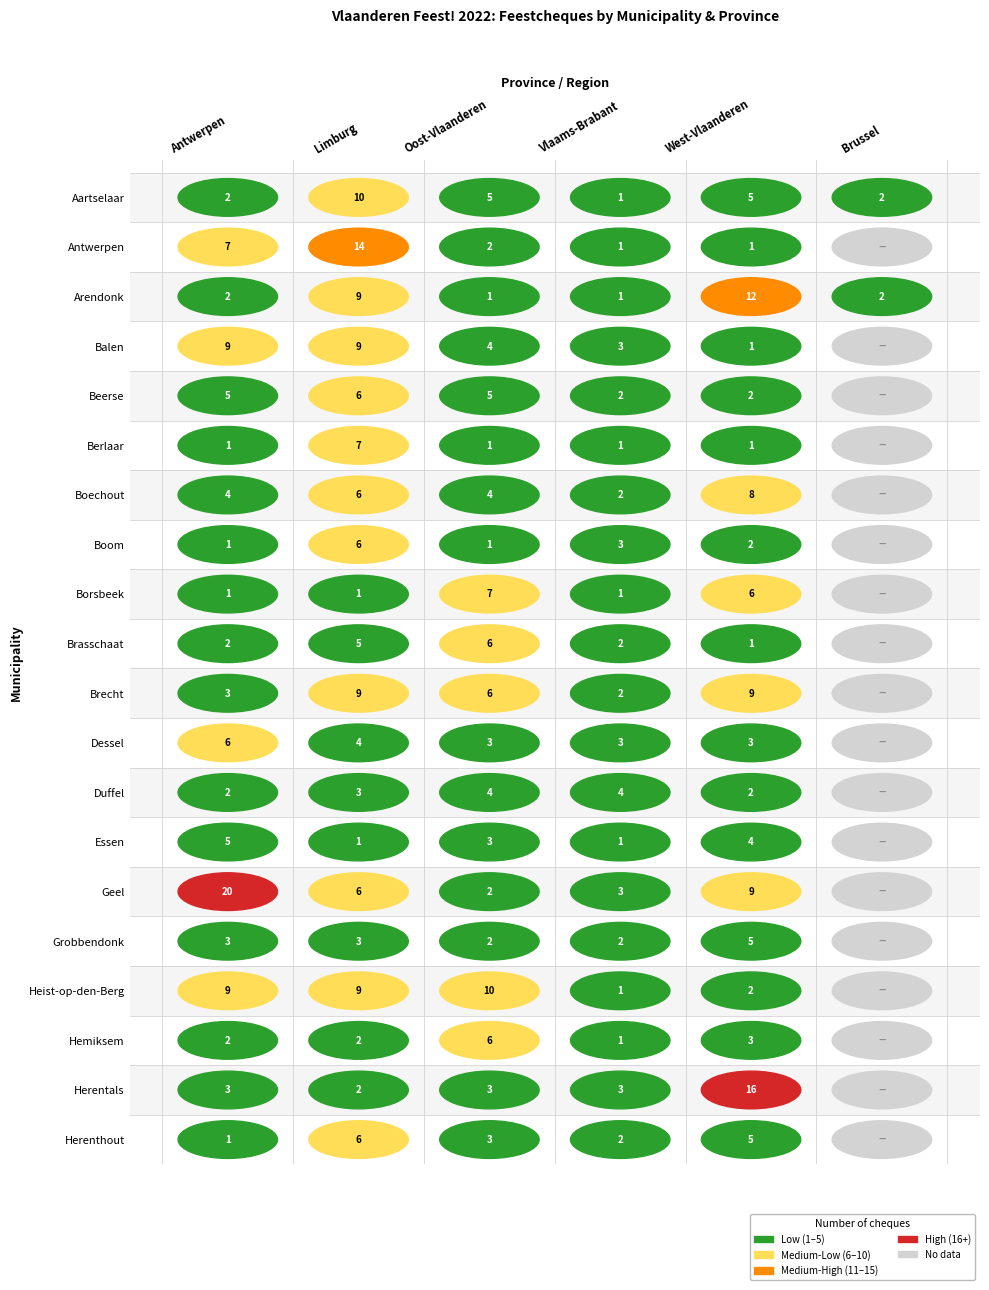

What is the difference between the r16 values at Vlaams-Brabant and Oost-Vlaanderen?

9